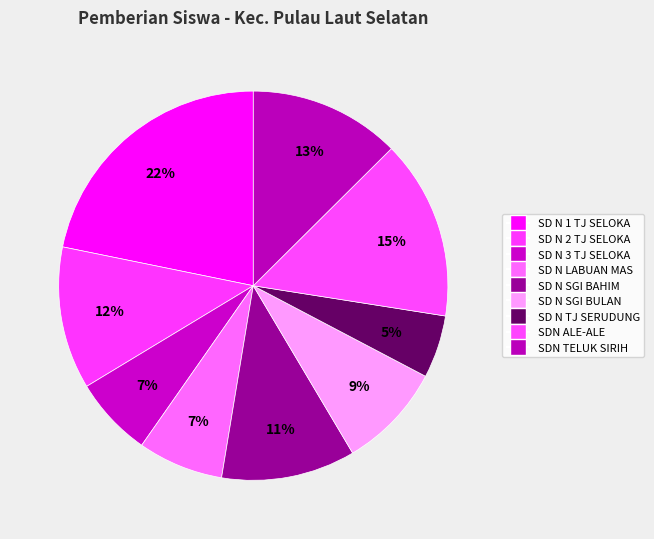

Which slice is the largest?

SD NEGERI 1 TANJUNG SELOKA